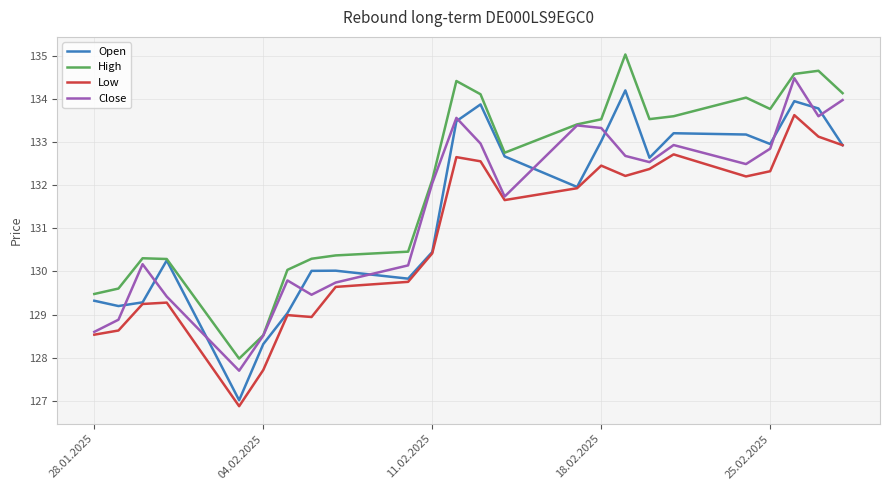

What is the greatest value displayed?

135.0